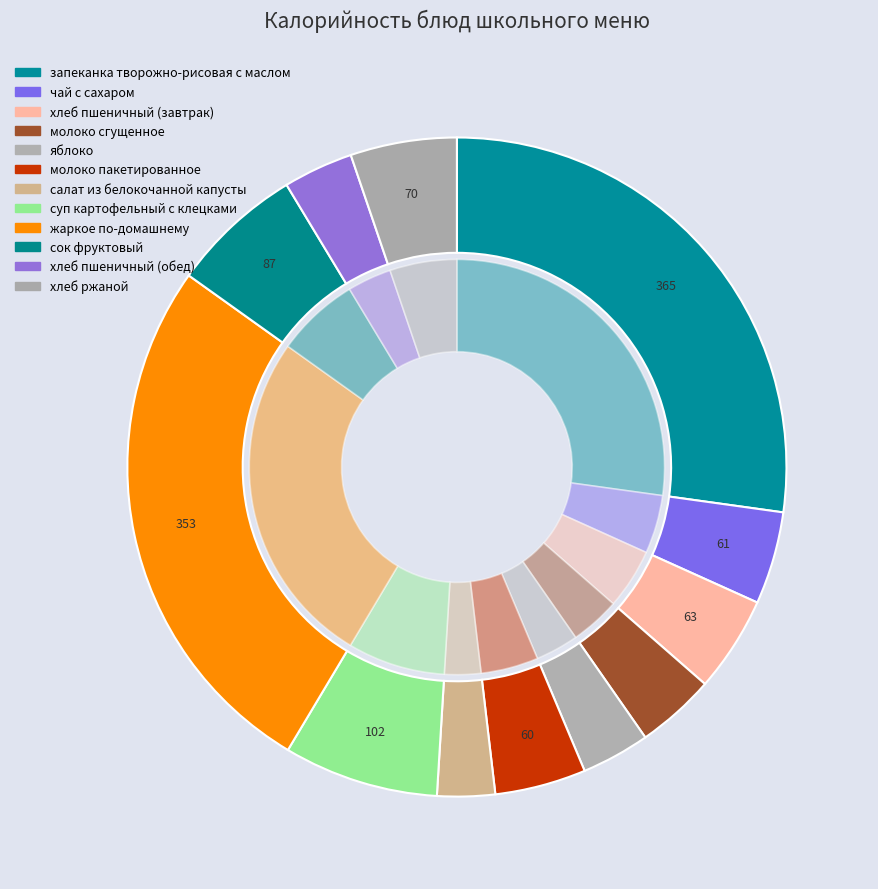

Which slice is the smallest?

салат из белокочанной капусты